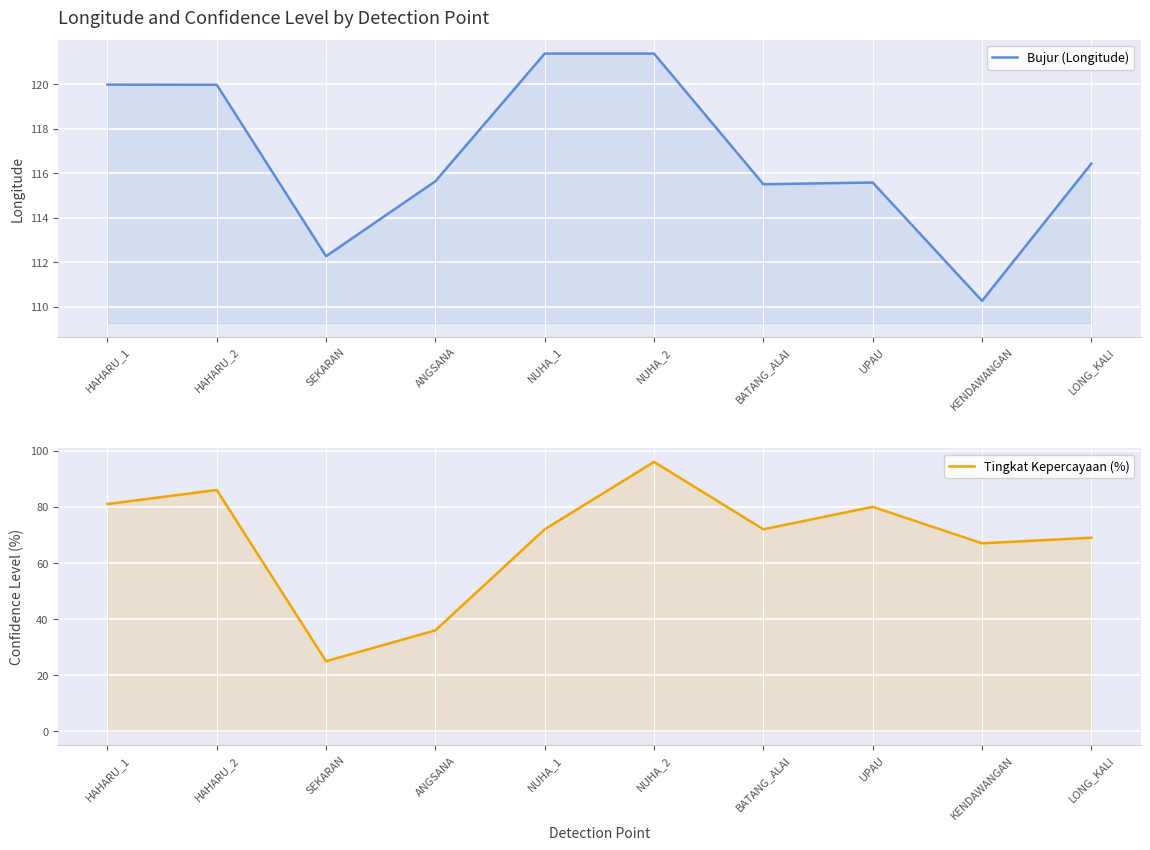

How many lines are shown in the chart?

2